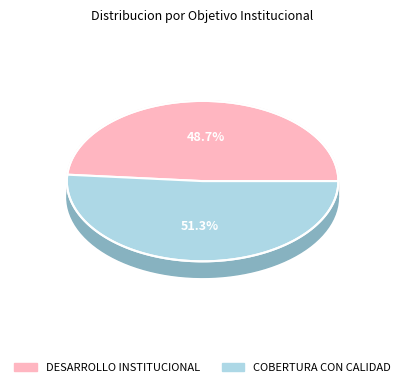

Which has a higher value, DESARROLLO INSTITUCIONAL or COBERTURA CON CALIDAD?

COBERTURA CON CALIDAD